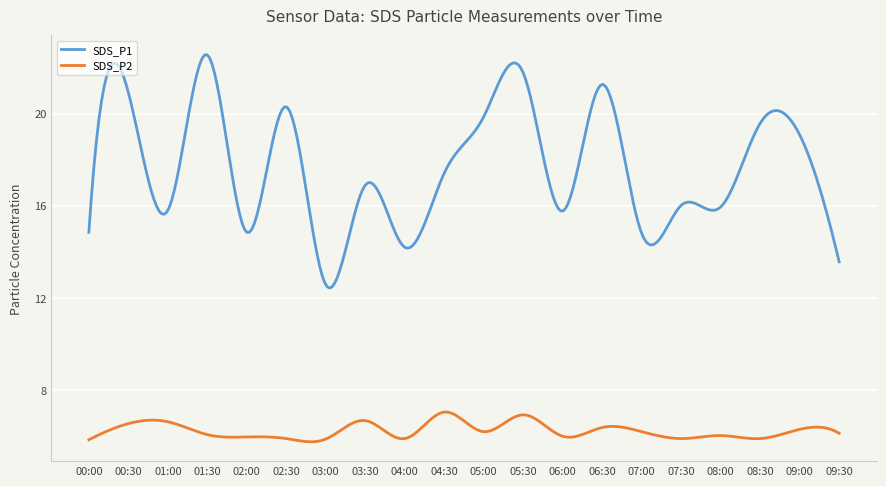

Rank the series by their maximum value, from lowest to highest.

SDS_P2, SDS_P1